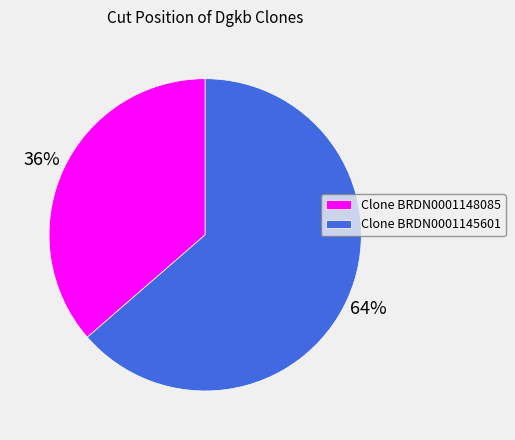

What is the ratio of the value at Clone BRDN0001148085 to the value at Clone BRDN0001145601?

0.6